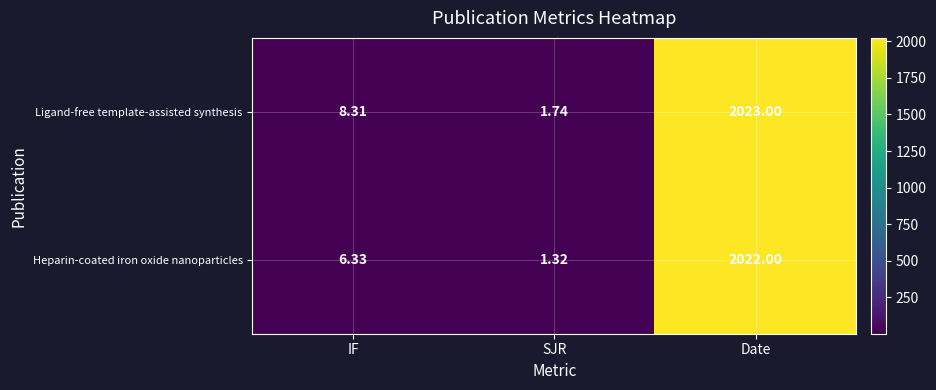

List the labels in order of Heparin-coated iron oxide nanoparticles value, smallest first.

SJR, IF, Date